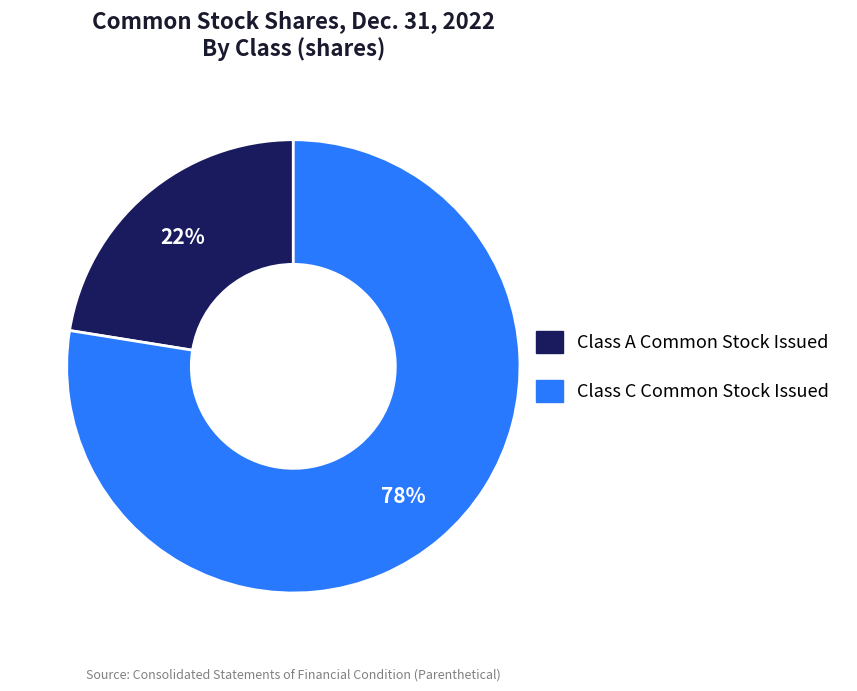

To the nearest percent, what is the average slice percentage?

50%